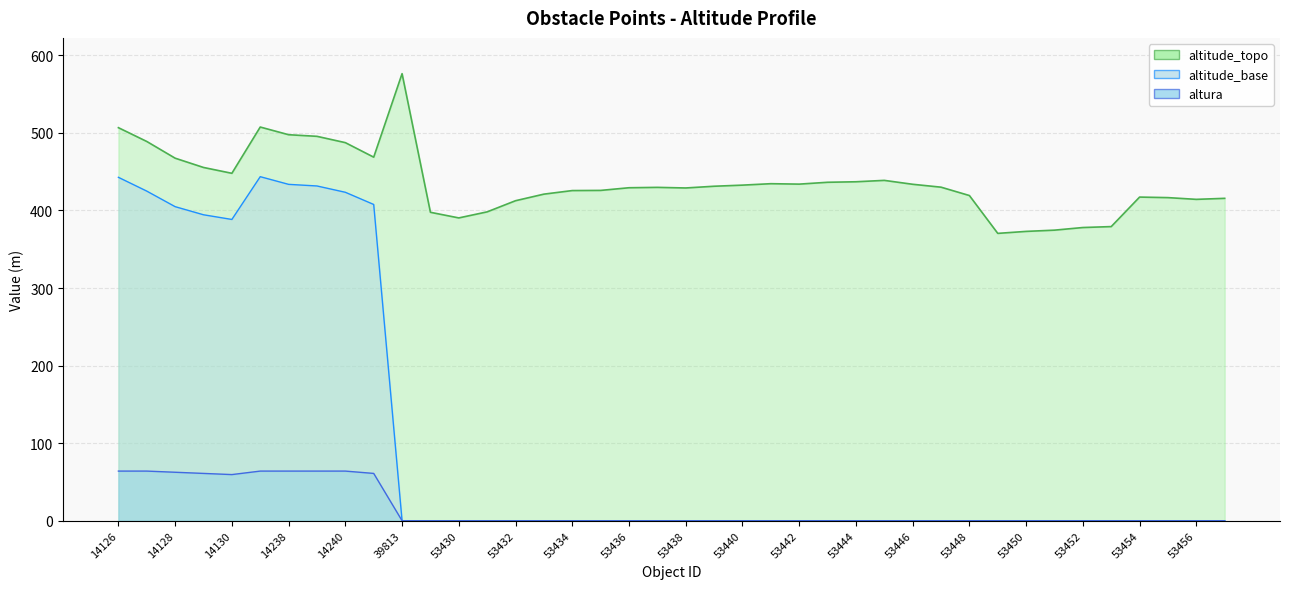

At which category does the chart reach its peak across all series?

39813